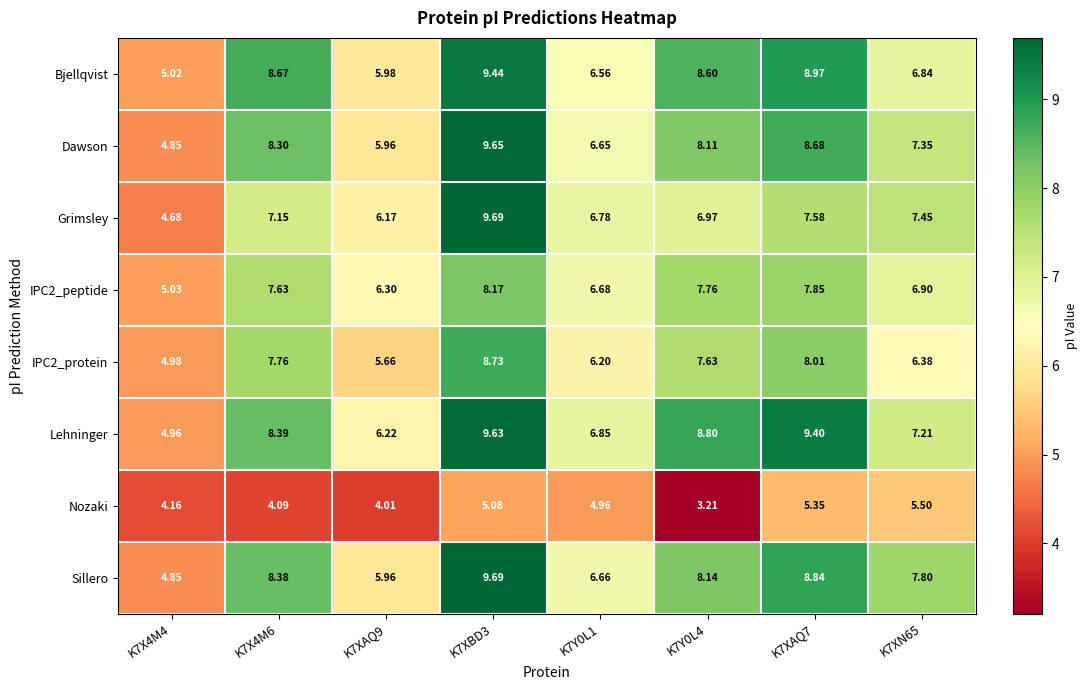

What is the difference between the highest and lowest values at K7XAQ9?

2.3